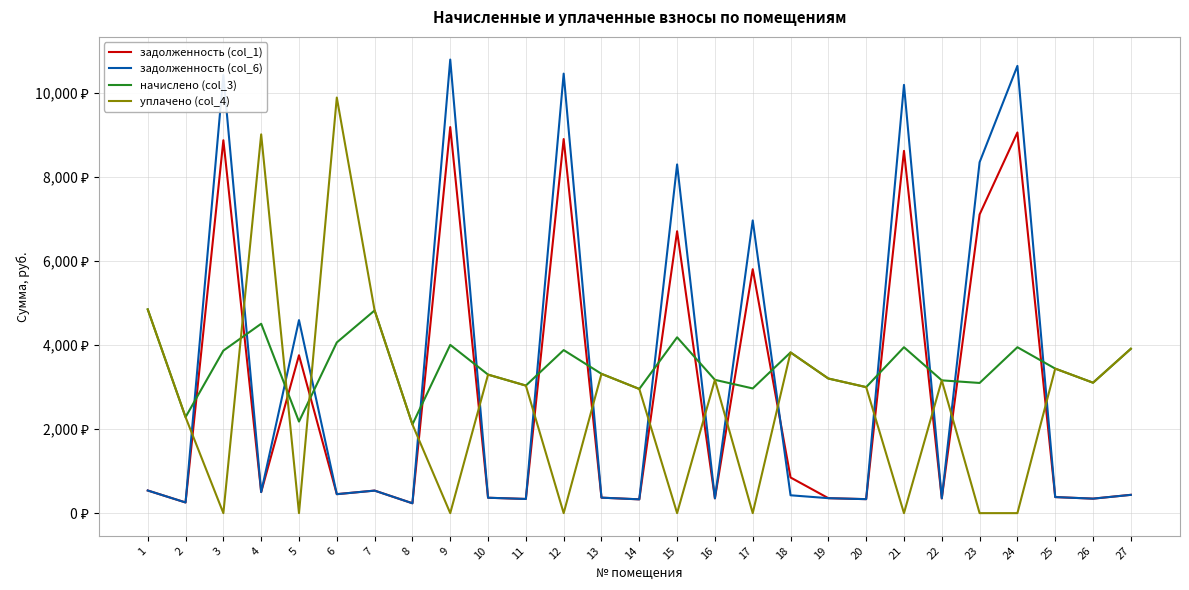

Does the chart have visible grid lines?

Yes